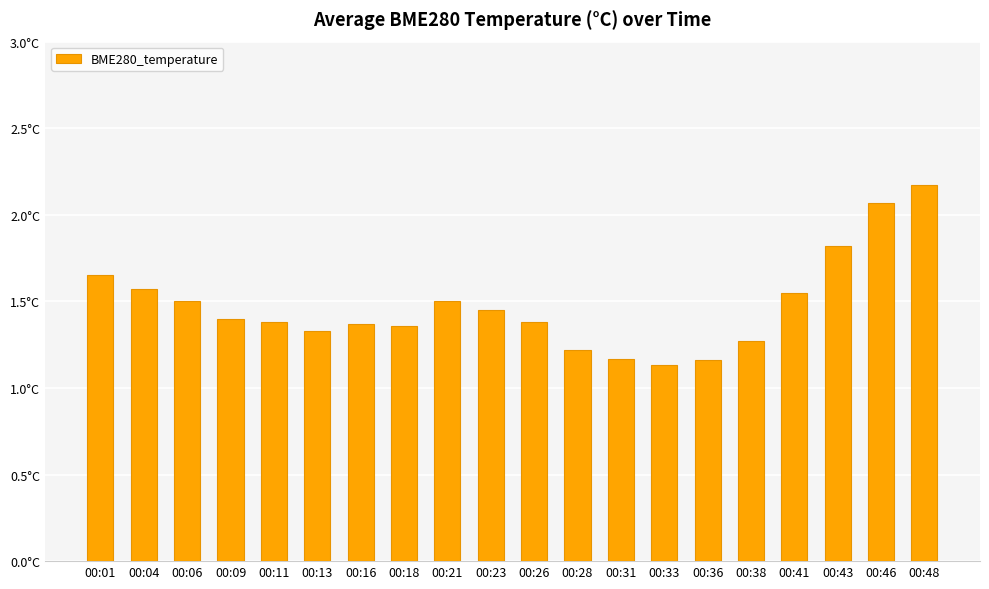

Does the chart contain any negative values?

No